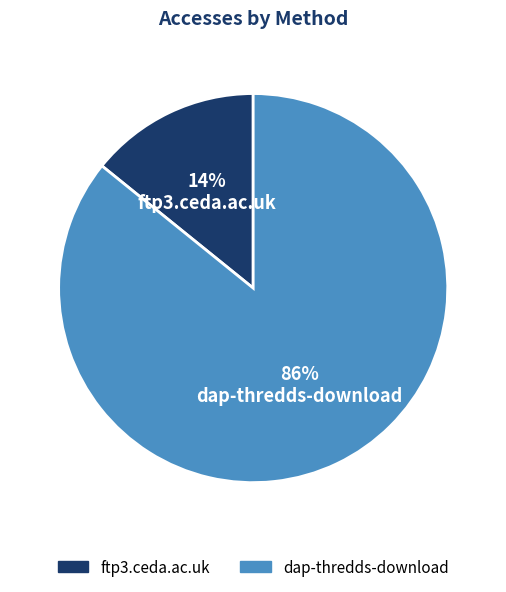

Which has a higher value, ftp3.ceda.ac.uk or dap-thredds-download?

dap-thredds-download